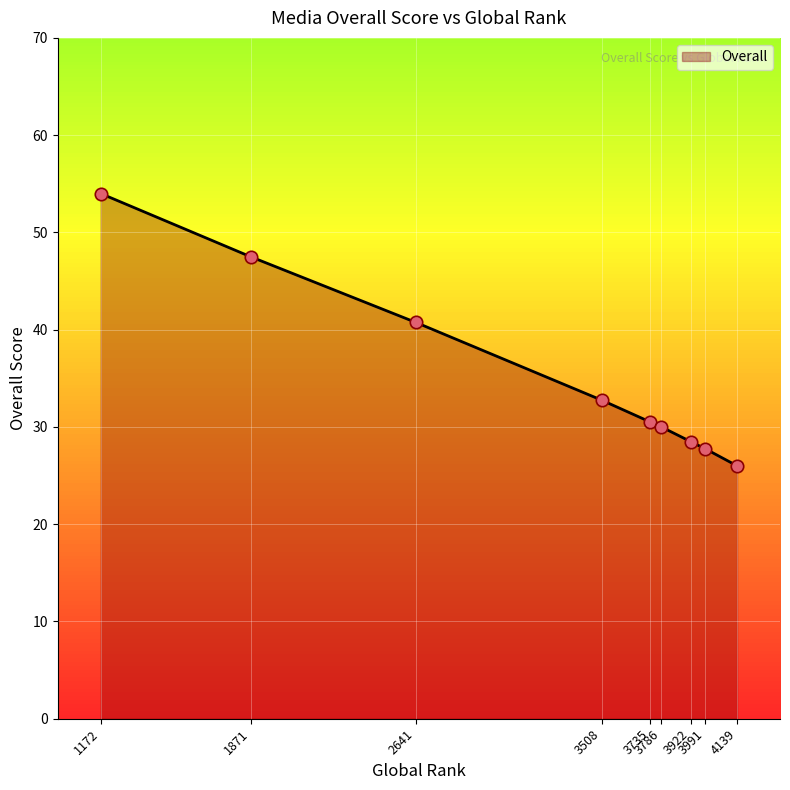

What is the ratio of the value at 3508 to the value at 3922?

1.1